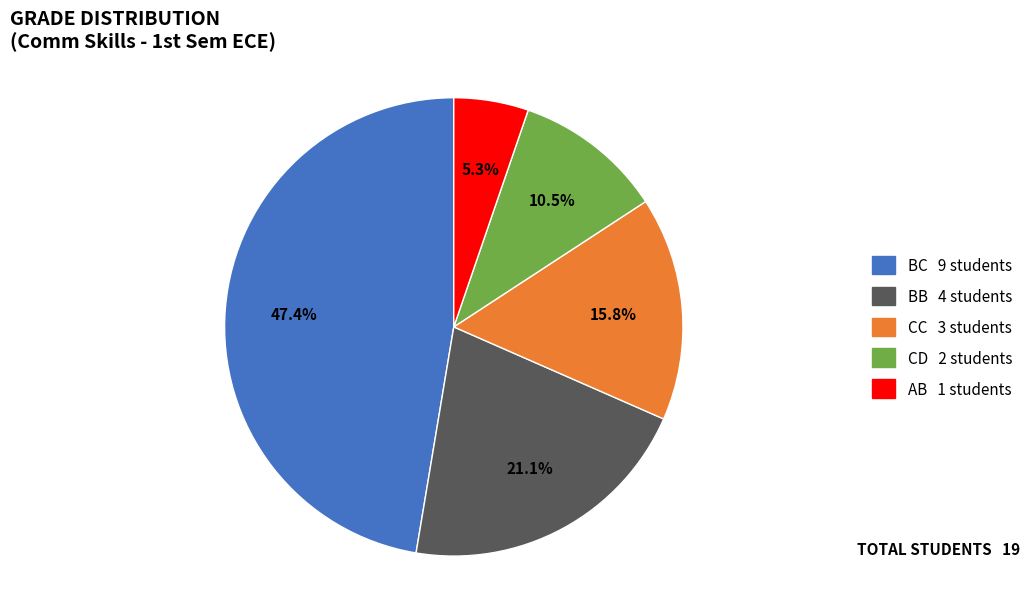

What percentage is the BC slice, to the nearest percent?

47%